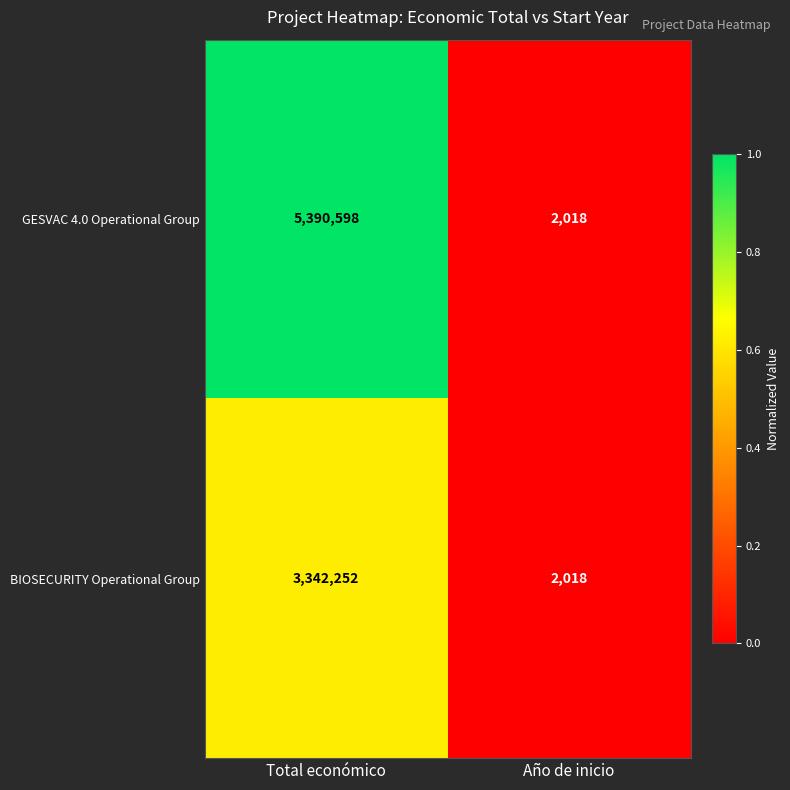

Count the number of data series in this chart.

2